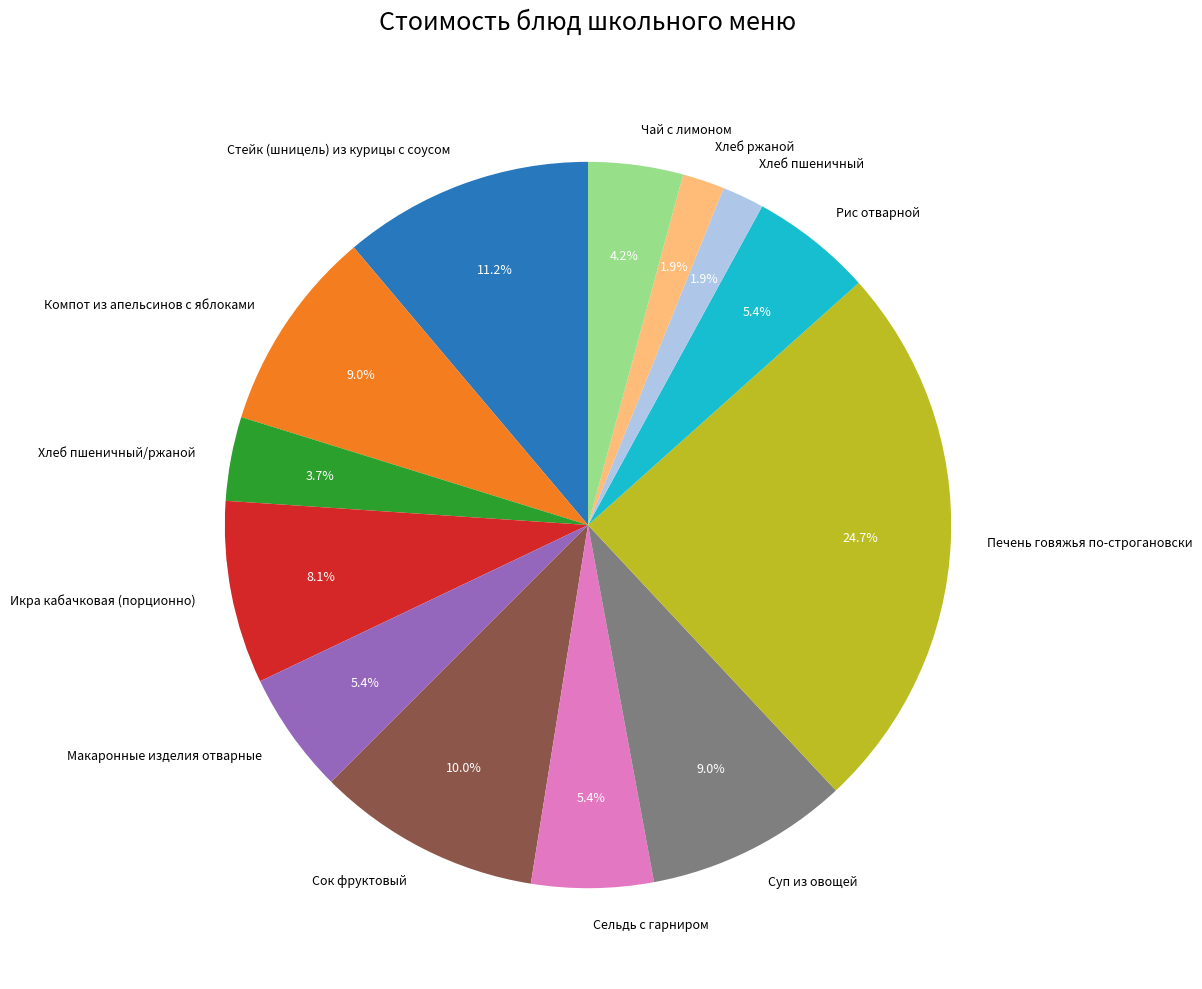

Combined, what portion of the pie is Стейк (шницель) из курицы с соусом and Компот из апельсинов с яблоками?

20.2%